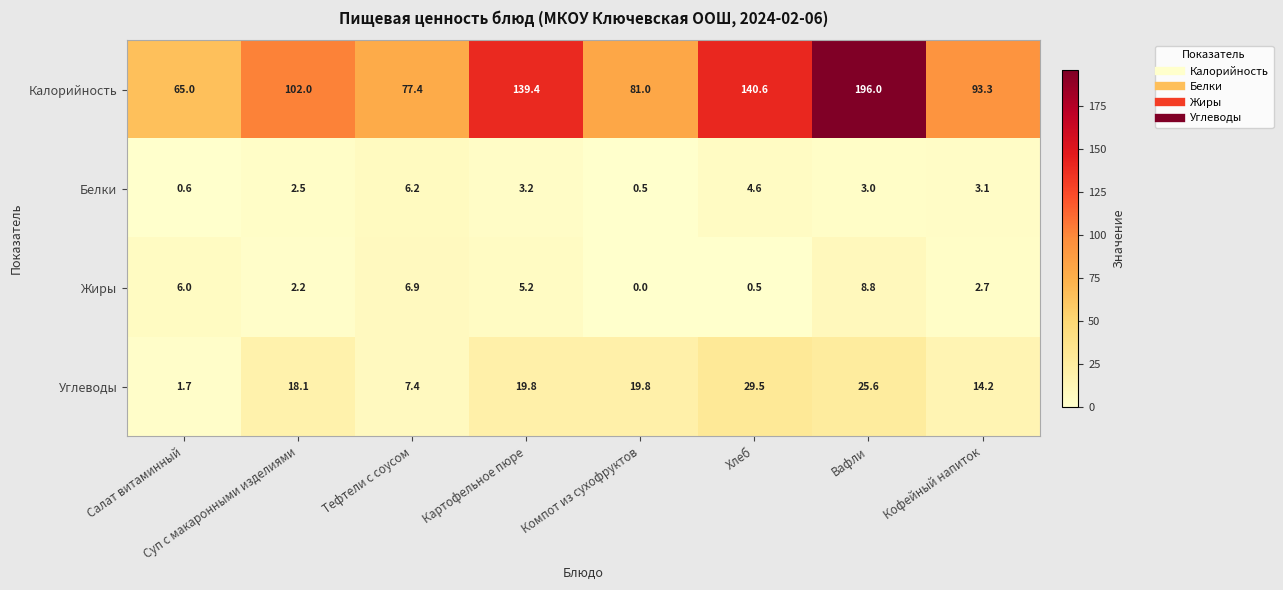

What is the average value of the Белки series?

3.0